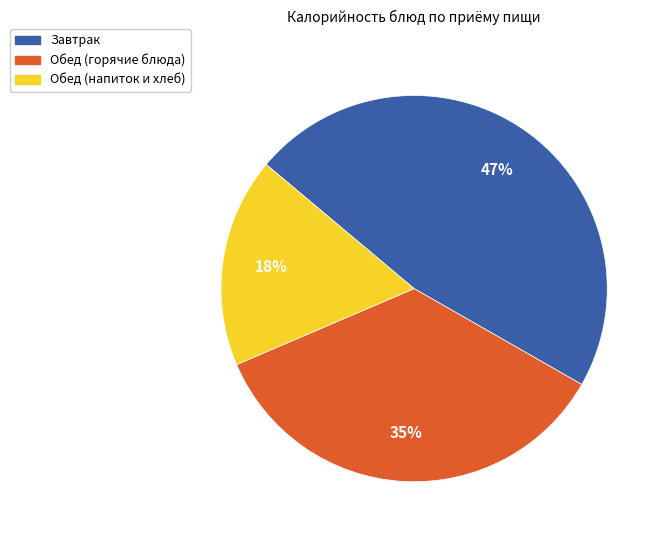

To the nearest percent, what is the average slice percentage?

33%